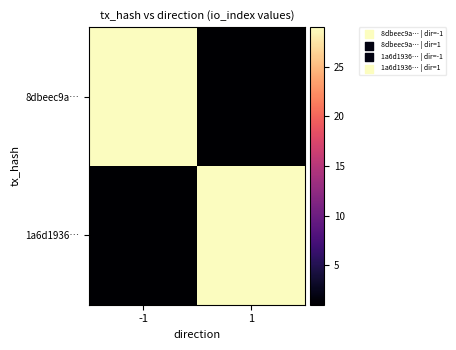

List the series in order of their peak value, lowest first.

8dbeec9a…, 1a6d1936…